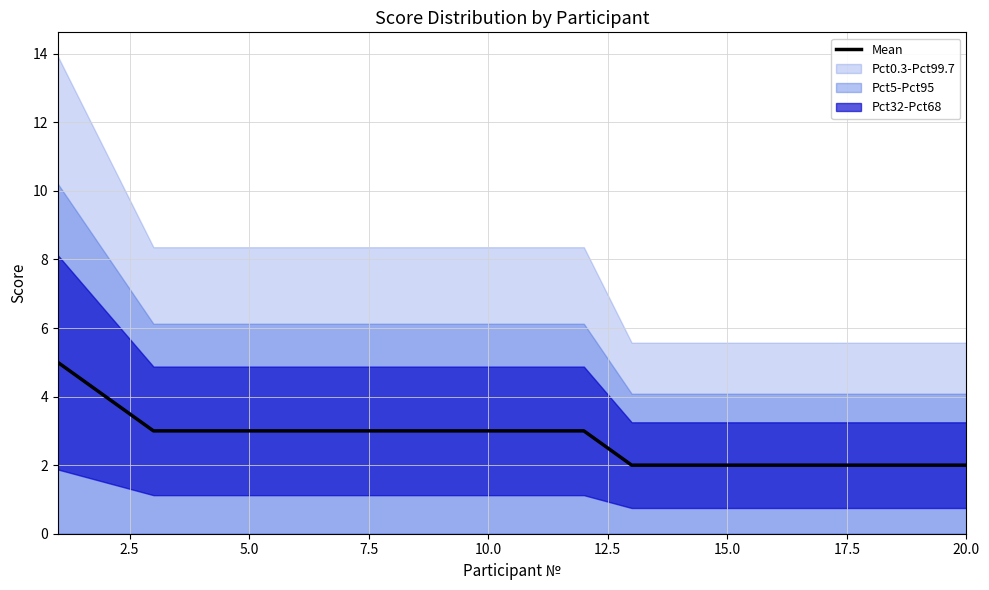

Reading left to right, list all the values displayed in this chart.

5	4	3	3	3	3	3	3	3	3	3	3	2	2	2	2	2	2	2	2